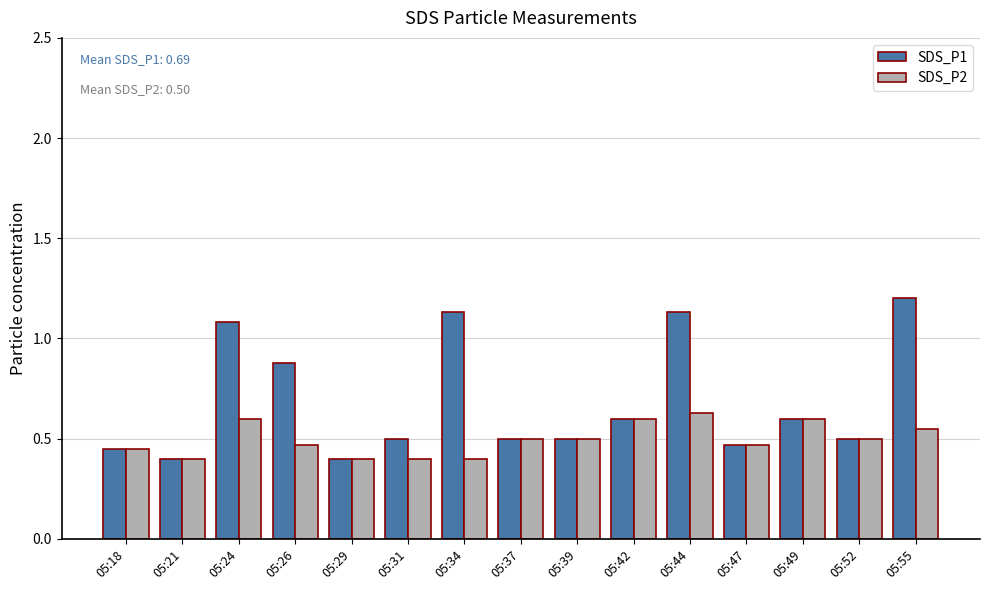

Are the bars horizontal?

No